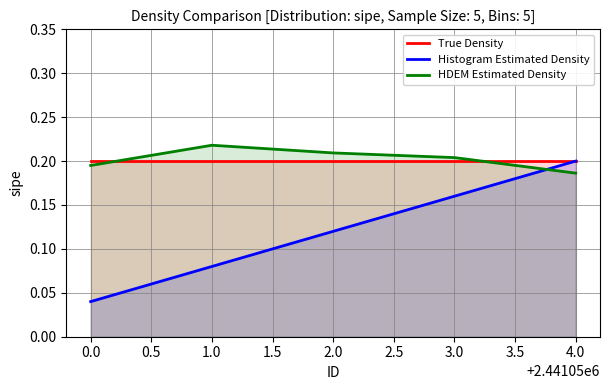

The HDEM Estimated Density series shows 0.1 at 4.0. True or false?

False